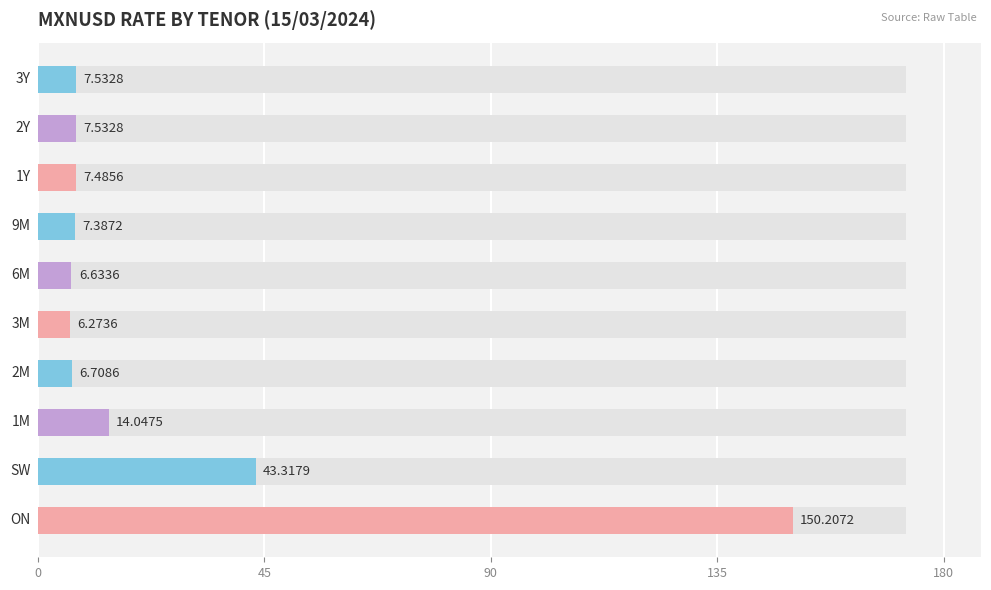

Reading left to right, extract all data points from this chart.

150.2	43.3	14.0	6.7	6.3	6.6	7.4	7.5	7.5	7.5